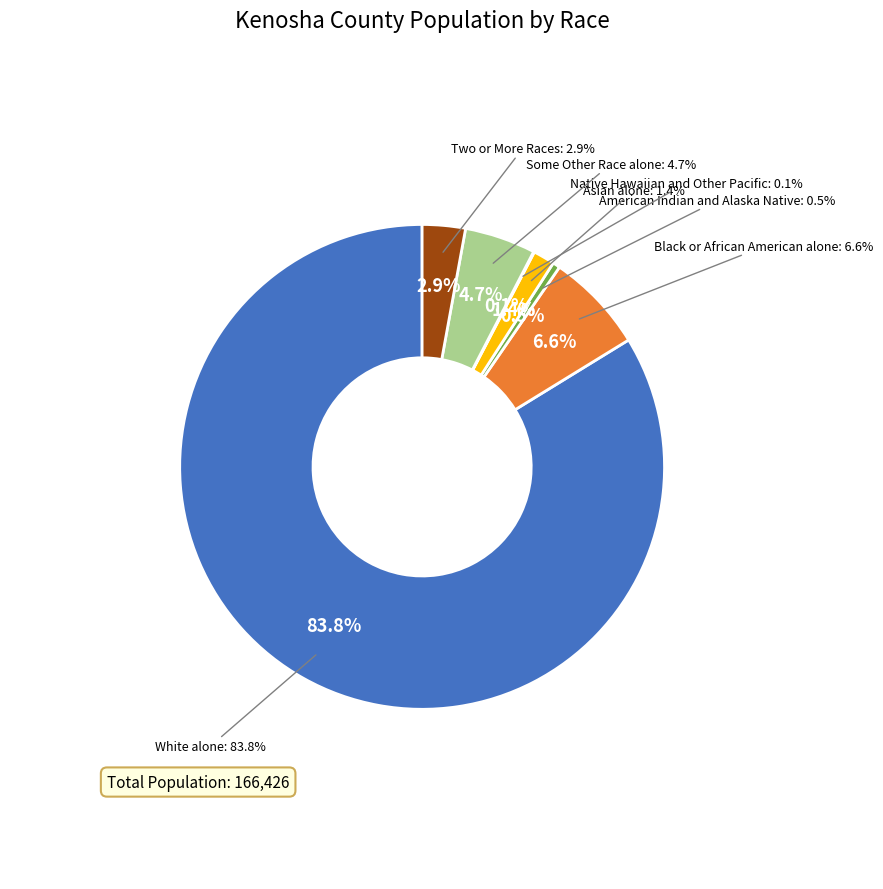

What percentage is the Two or More Races slice, to the nearest percent?

3%